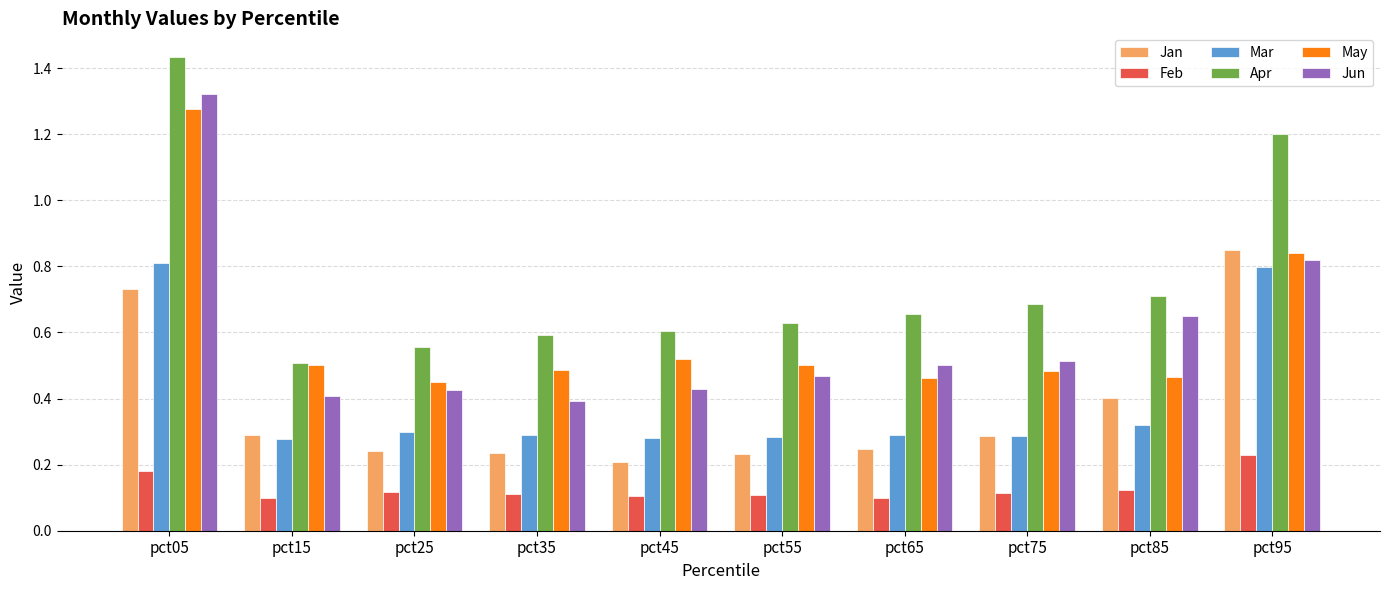

What are all the series names shown in the legend?

Jan, Feb, Mar, Apr, May, Jun